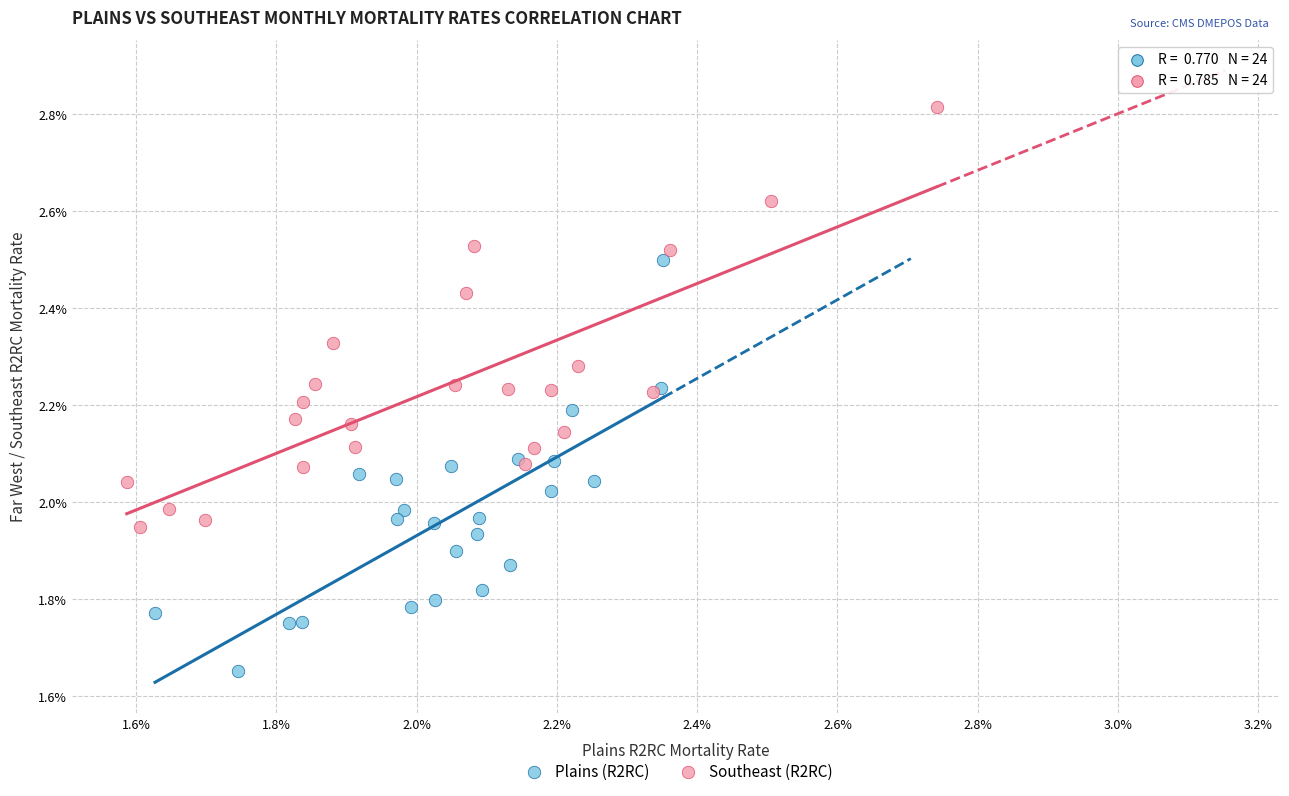

Which series reaches the maximum Y coordinate?

Southeast (R2RC)